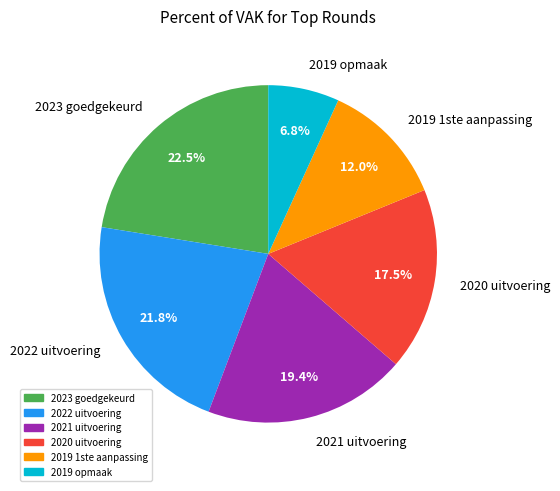

How many slices are in this pie chart?

6